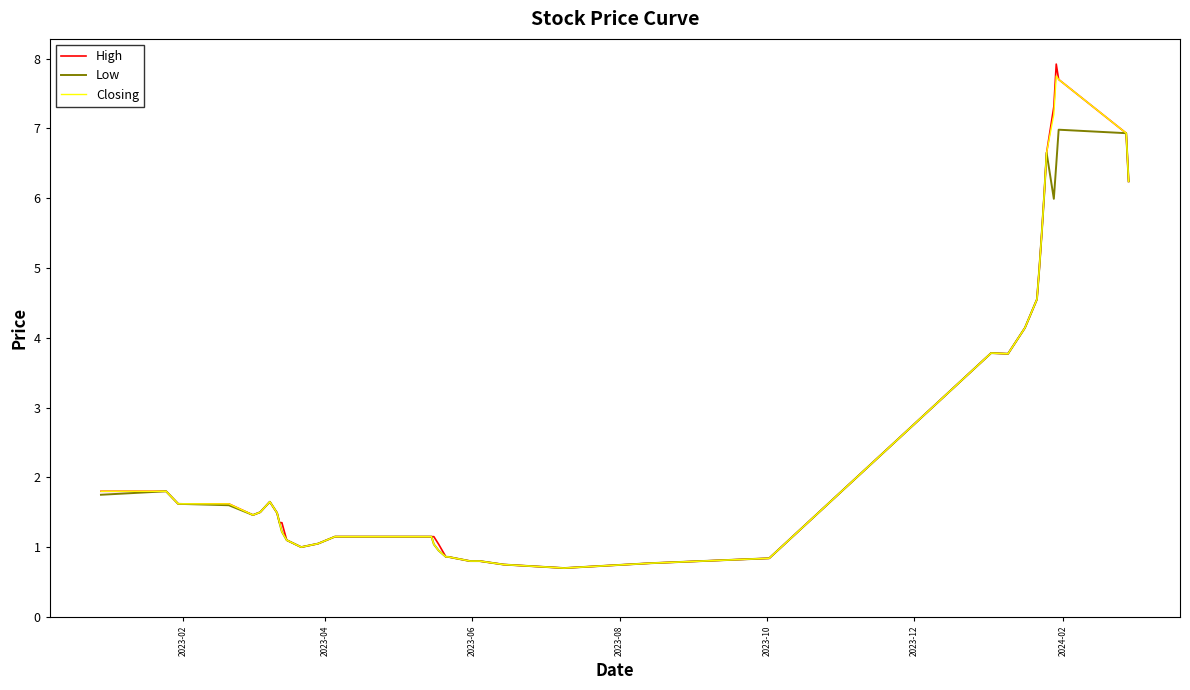

Which series has the widest spread of values?

High